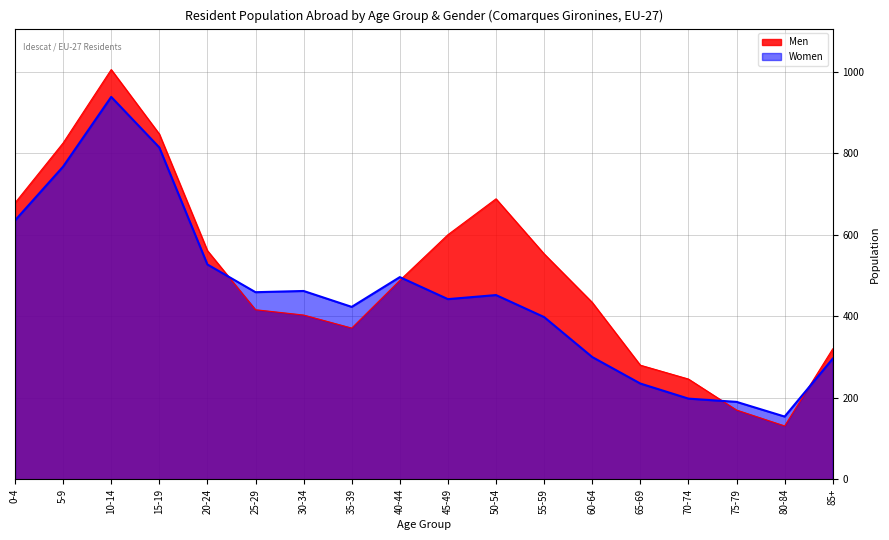

Which series changed the most between 15-19 and 55-59?

Women